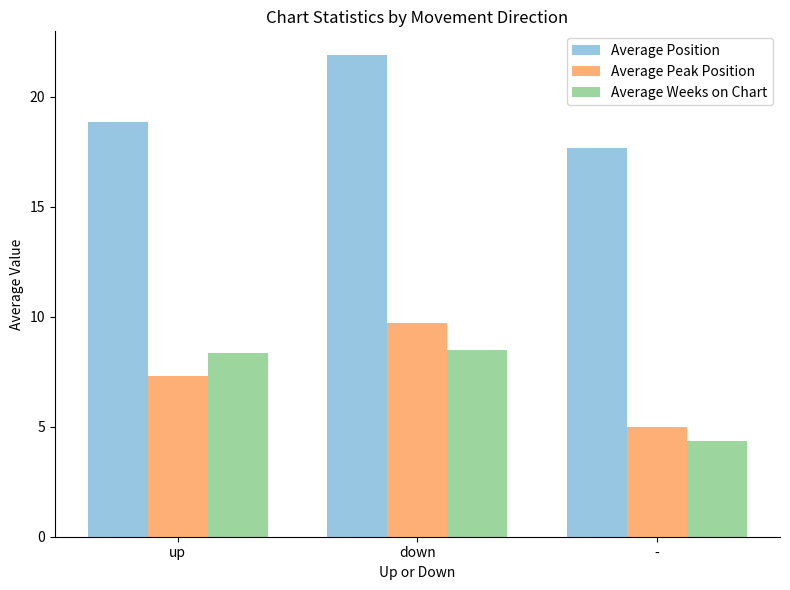

How many series are shown in this chart?

3